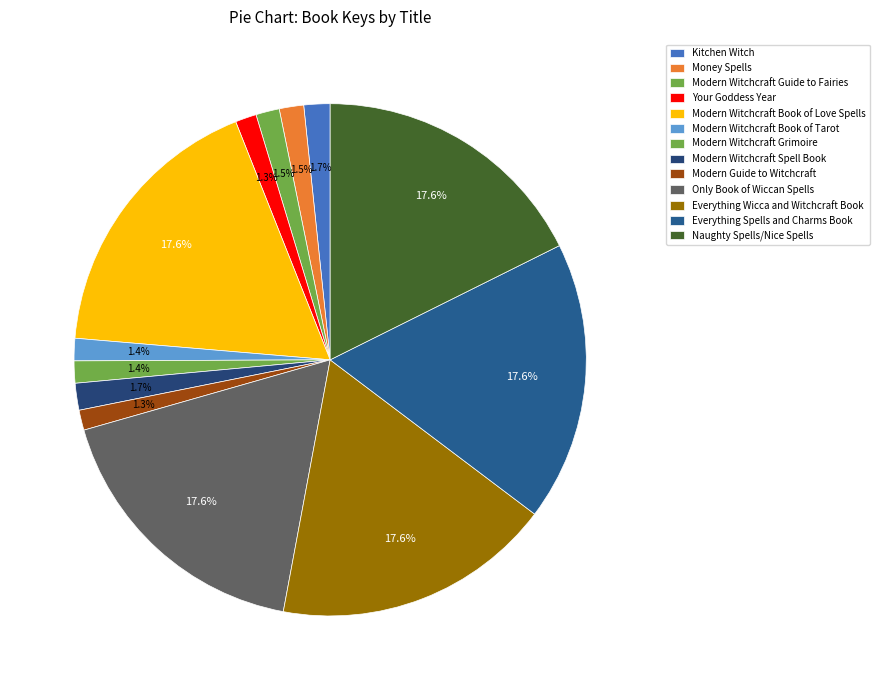

What percentage is the Money Spells slice, to the nearest percent?

2%